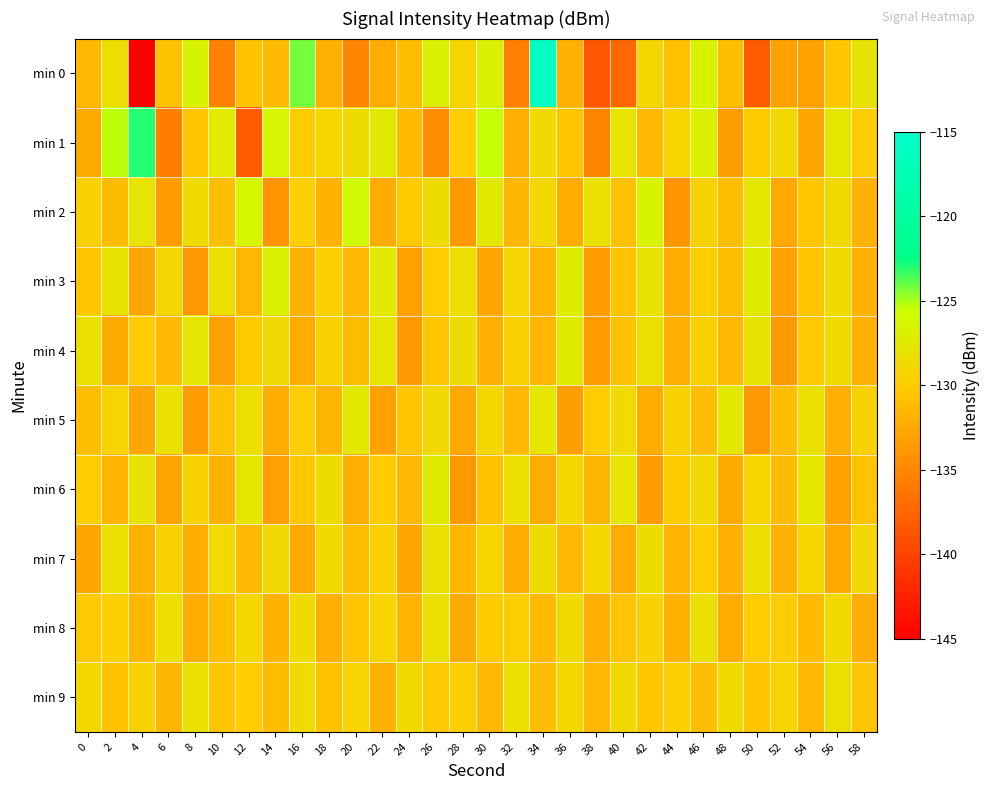

How many distinct data groups are displayed?

10